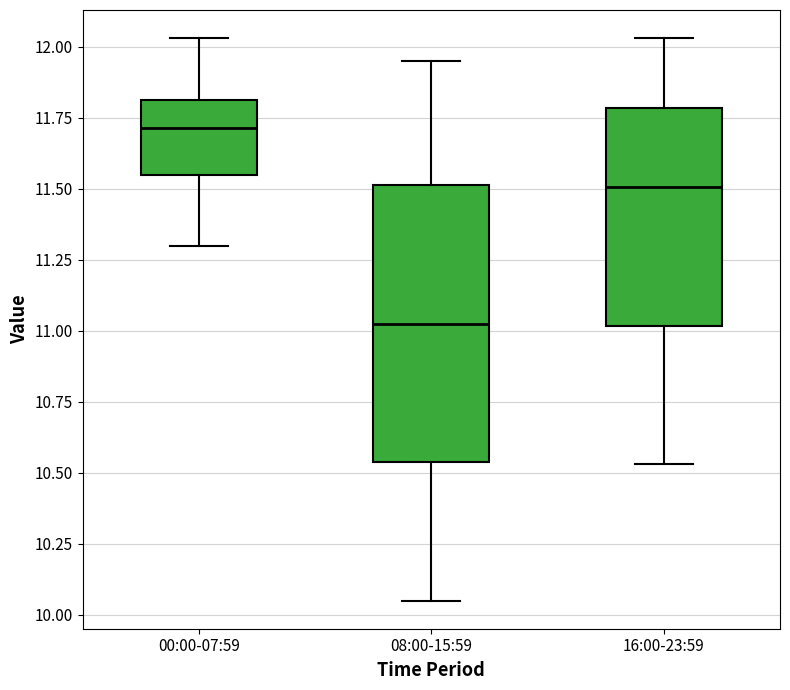

Reading left to right, read every box against the y-axis: the position of its median line, the range the box covers, and the ends of its whiskers. The values are not printed on the chart, so give them approximately, as read against the axis.

00:00-07:59: median 11.70, box 11.55 to 11.80, whiskers 11.30 to 12.05
08:00-15:59: median 11.05, box 10.55 to 11.50, whiskers 10.05 to 11.95
16:00-23:59: median 11.50, box 11.00 to 11.80, whiskers 10.55 to 12.05